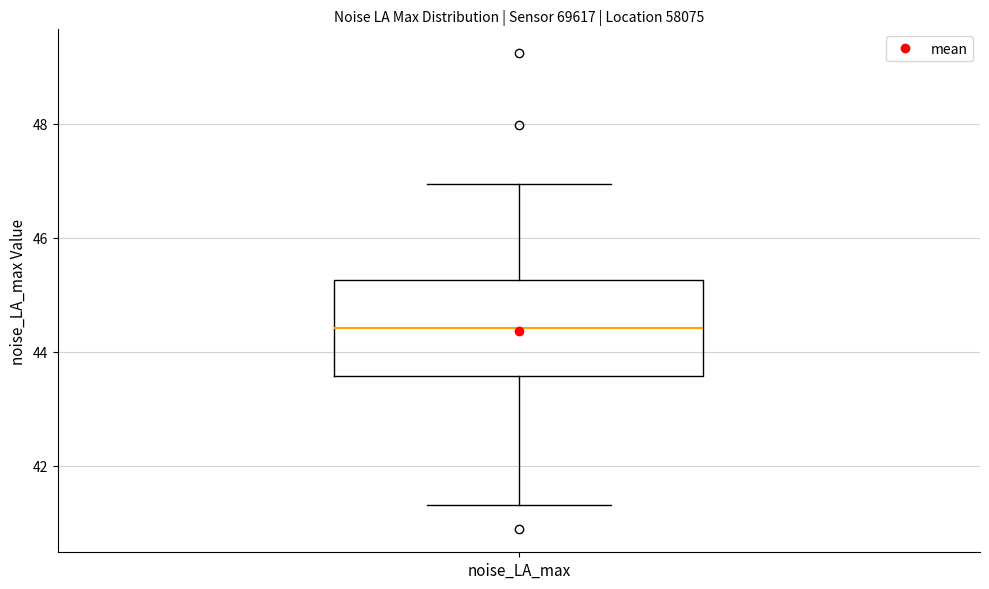

Read this box plot against the y-axis: the position of the median line, the range covered by the box, and the ends of both whiskers. The values are not printed on the chart, so give them approximately, as read against the axis.

median 44.4, box 43.6 to 45.2, whiskers 41.4 to 47.0